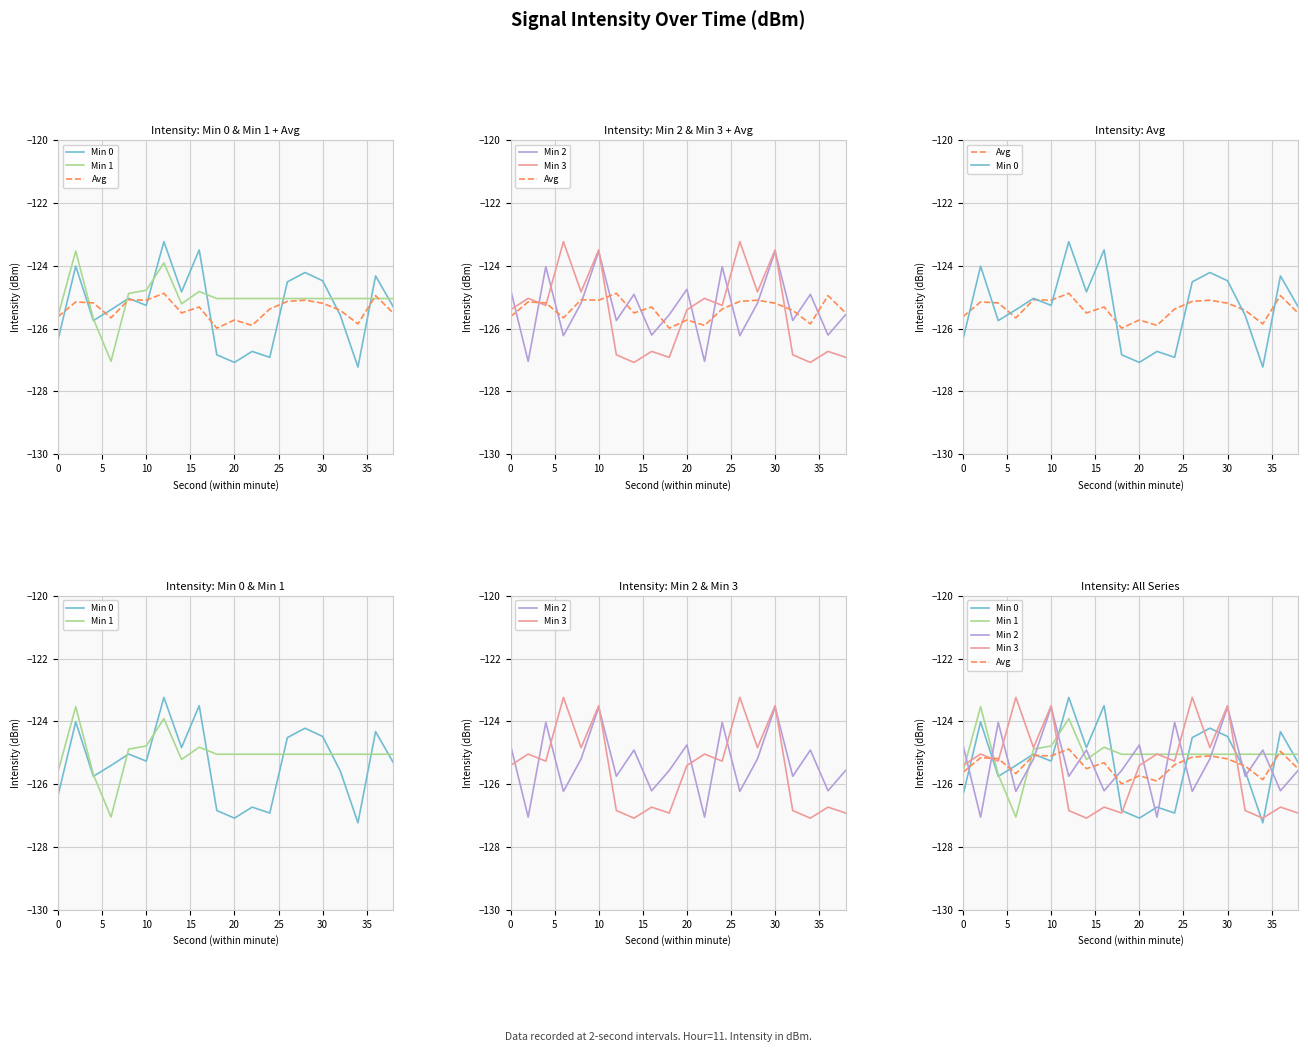

Which series has the widest spread of values?

Min 0